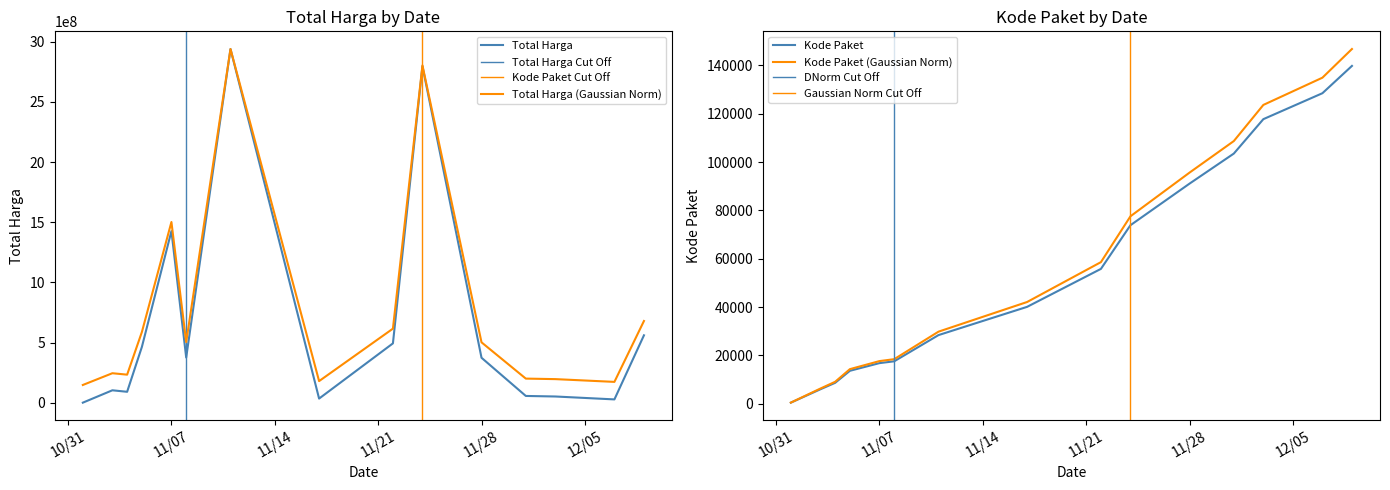

True or false: Total Harga and Kode Paket intersect in this chart.

False